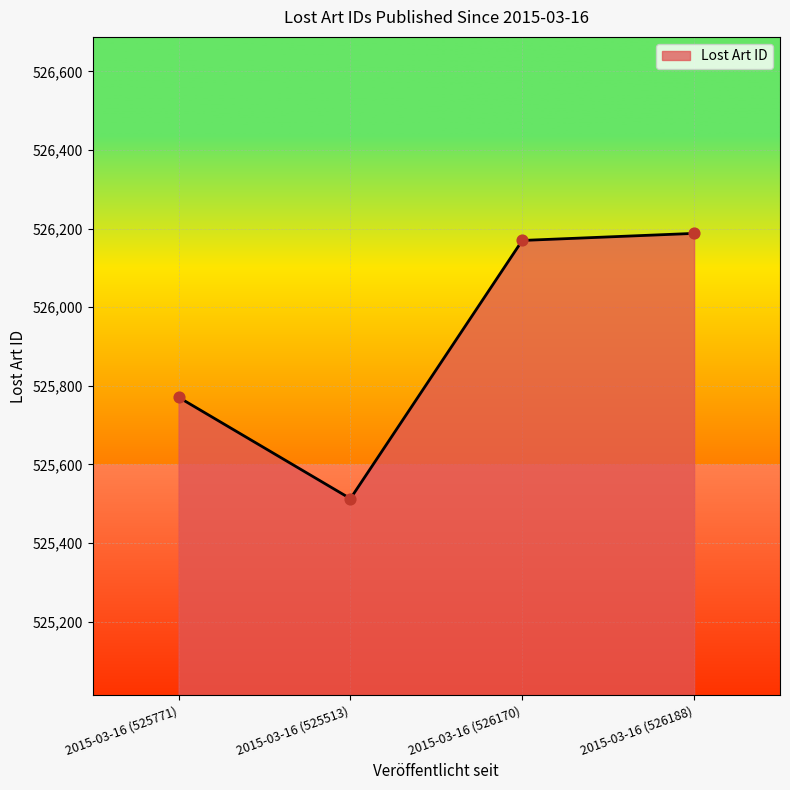

Approximately how many times larger is the value at 2015-03-16 (525771) compared to 2015-03-16 (526170)?

1.0